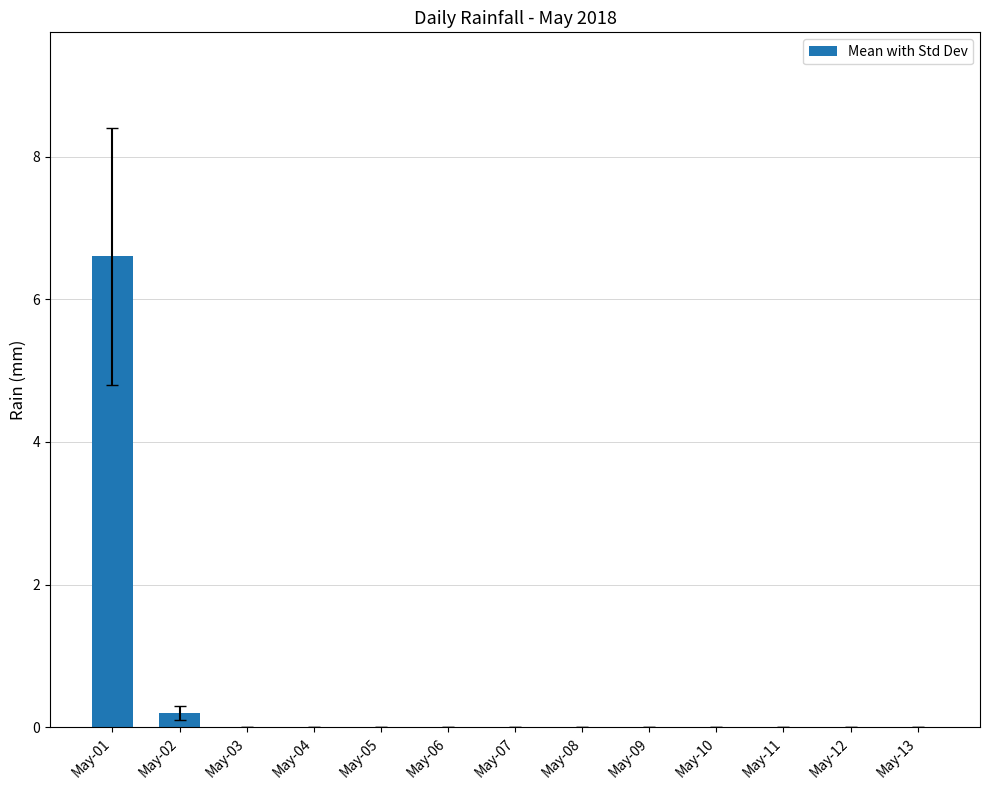

Count the number of categories in the chart.

13